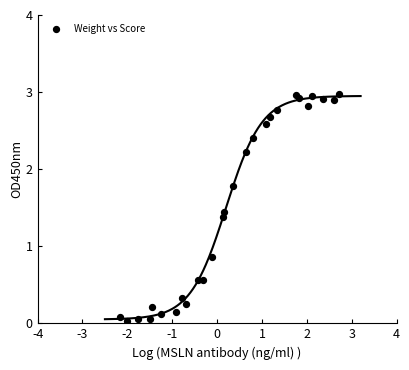

What Y value in the scatter plot is closest to 1?

0.9